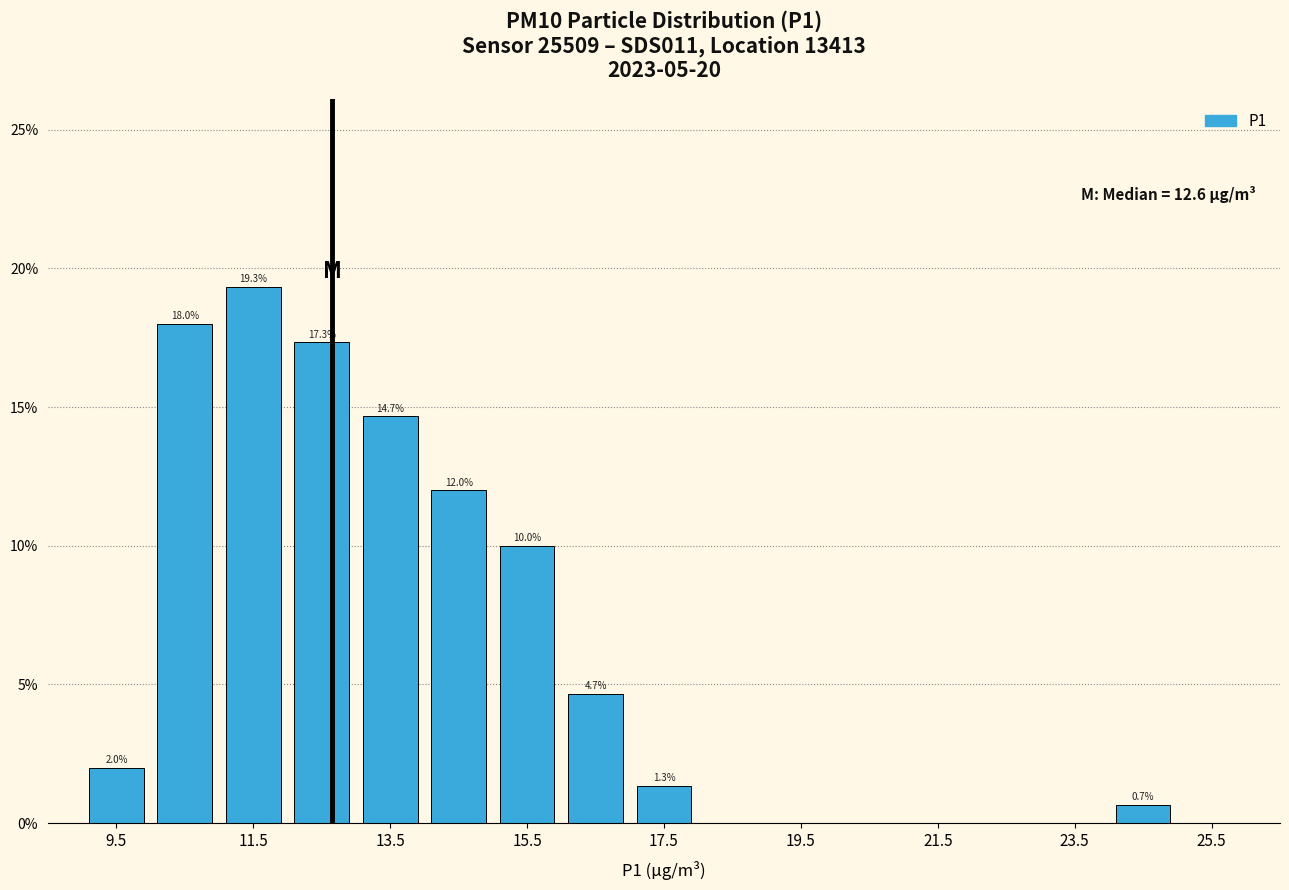

Which range on the x-axis has the tallest bar?

11 to 12